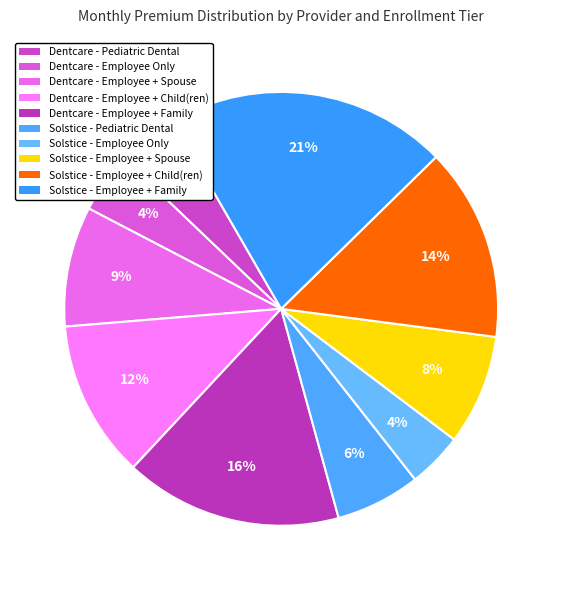

How many slices are in this pie chart?

10